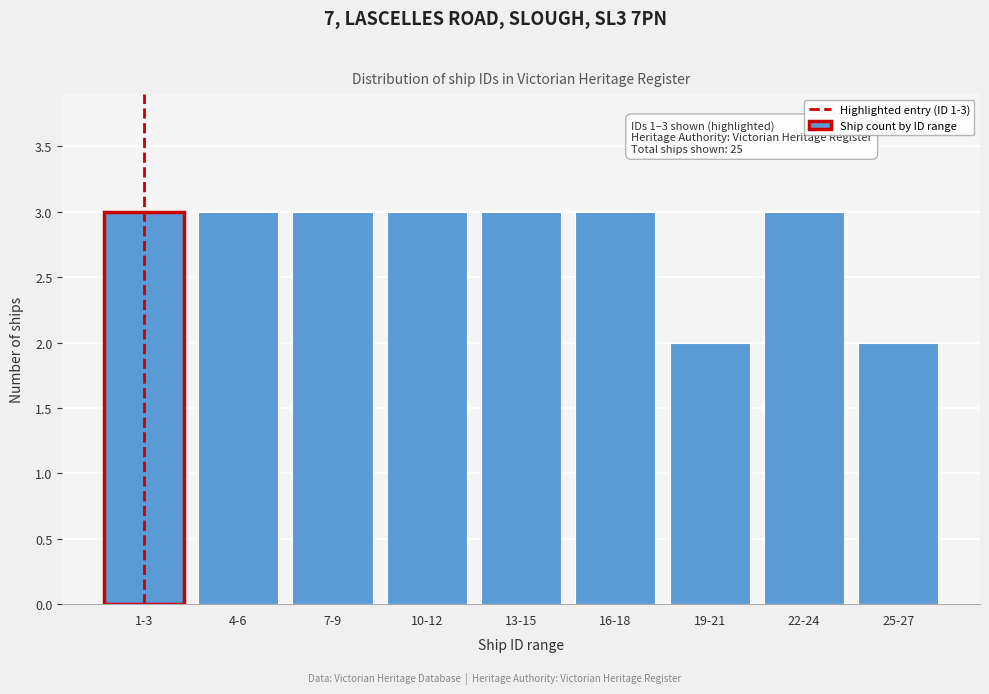

Reading left to right, transcribe all the data shown in this chart.

1-3=3	4-6=3	7-9=3	10-12=3	13-15=3	16-18=3	19-21=2	22-24=3	25-27=2